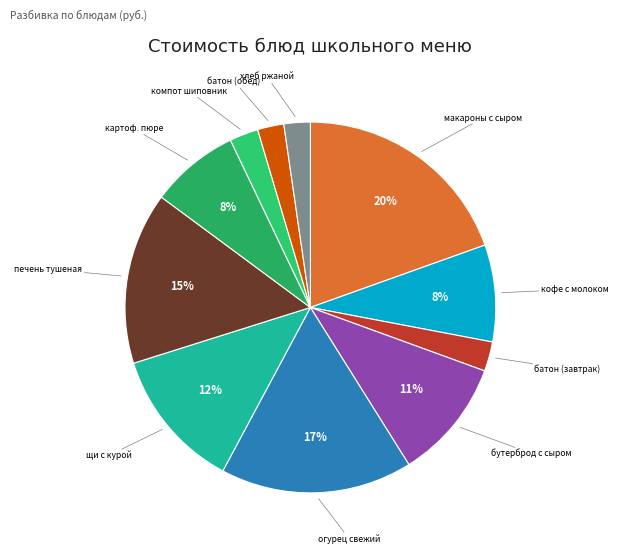

True or false: батон (завтрак) accounts for 3% of the total.

True